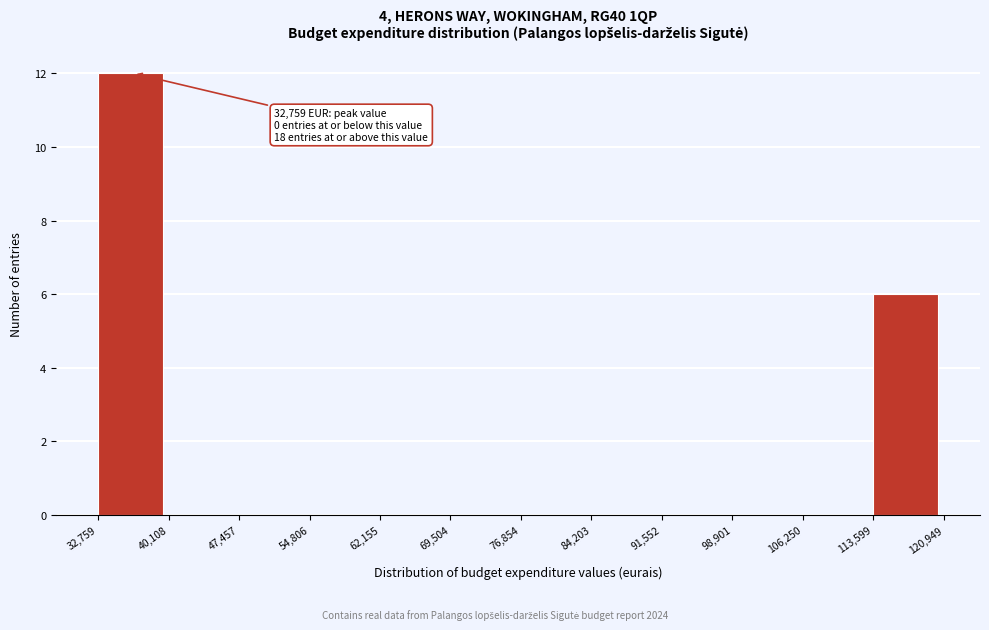

Which range on the x-axis has the tallest bar?

32,759 to 40,108